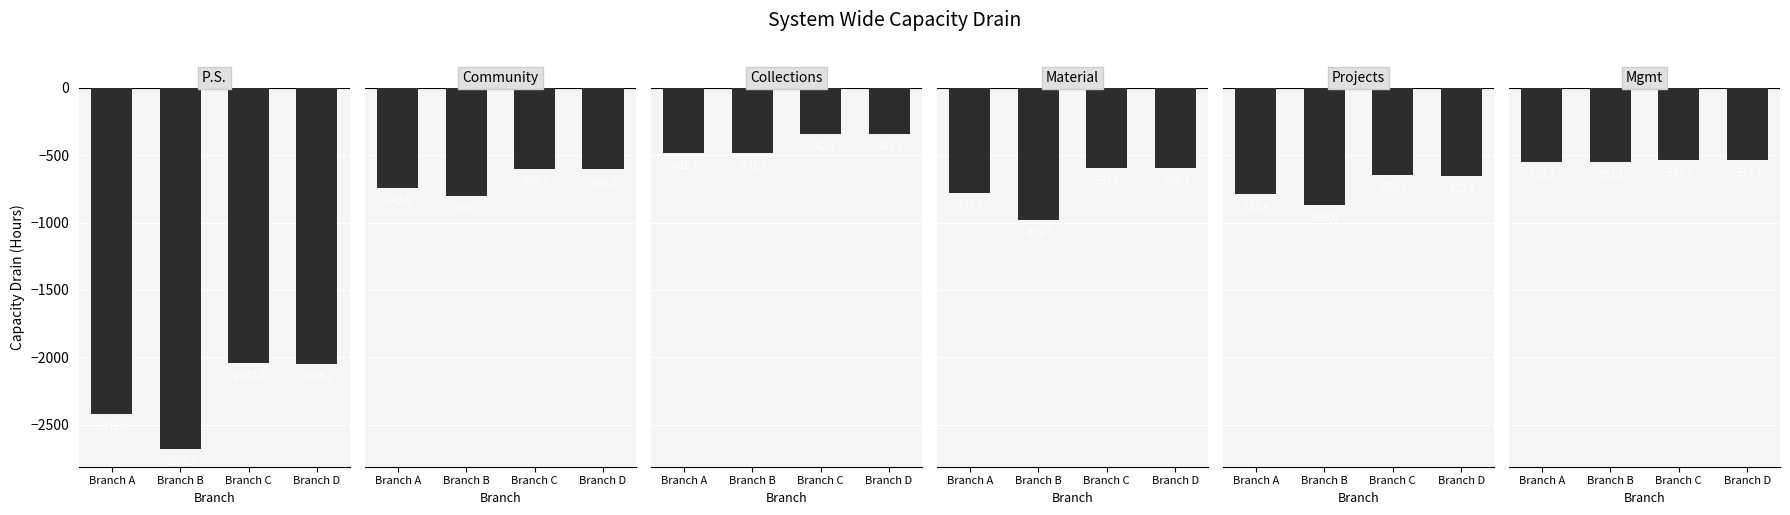

At how many categories does at least one series exceed -815?

4